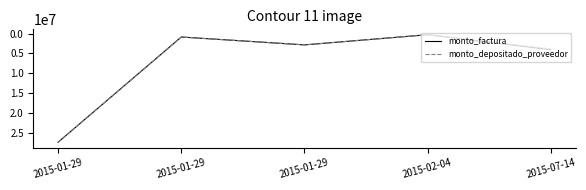

Rank the series at 2015-07-14 from highest to lowest value.

monto_factura, monto_depositado_proveedor